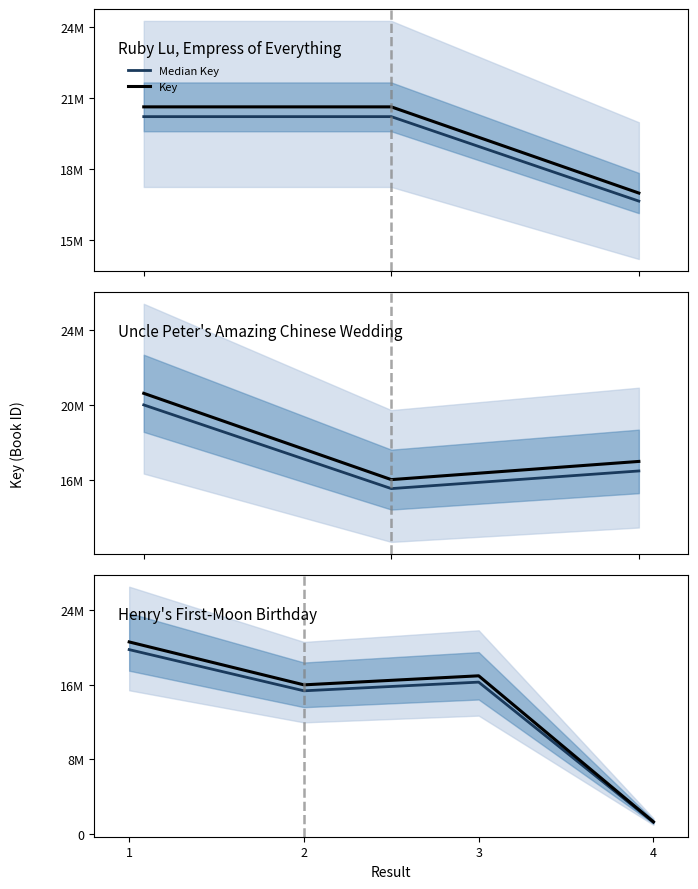

Is this an area chart (filled region under the line)?

No